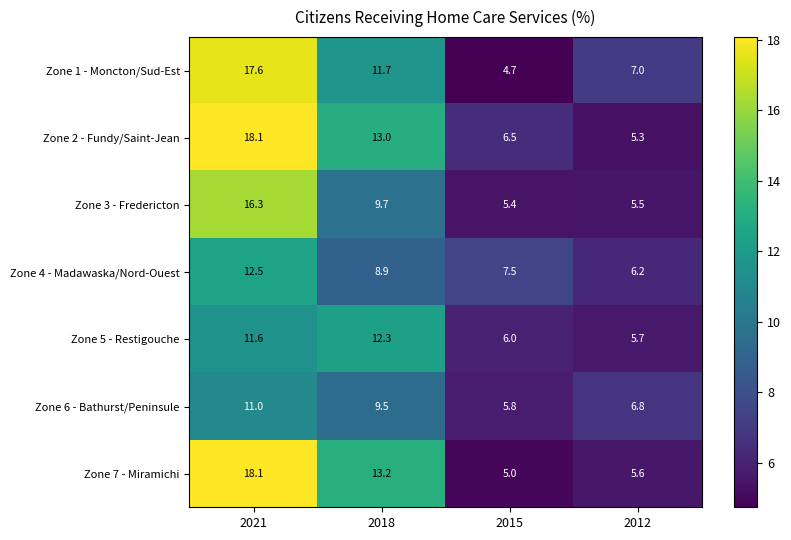

Rank the categories by Zone 2 - Fundy/Saint-Jean value from lowest to highest.

2012, 2015, 2018, 2021